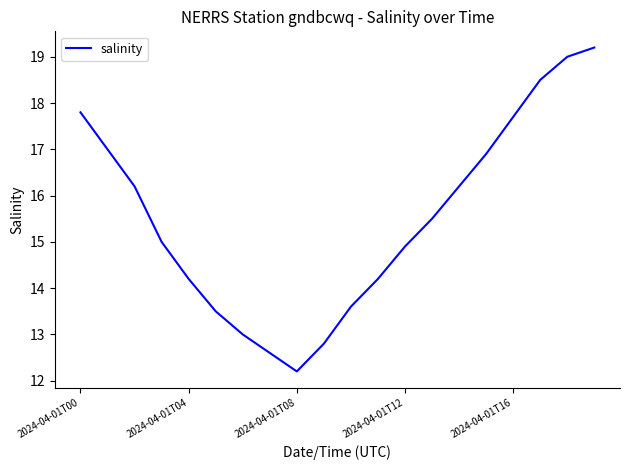

Does the chart display data point markers on the line(s)?

No